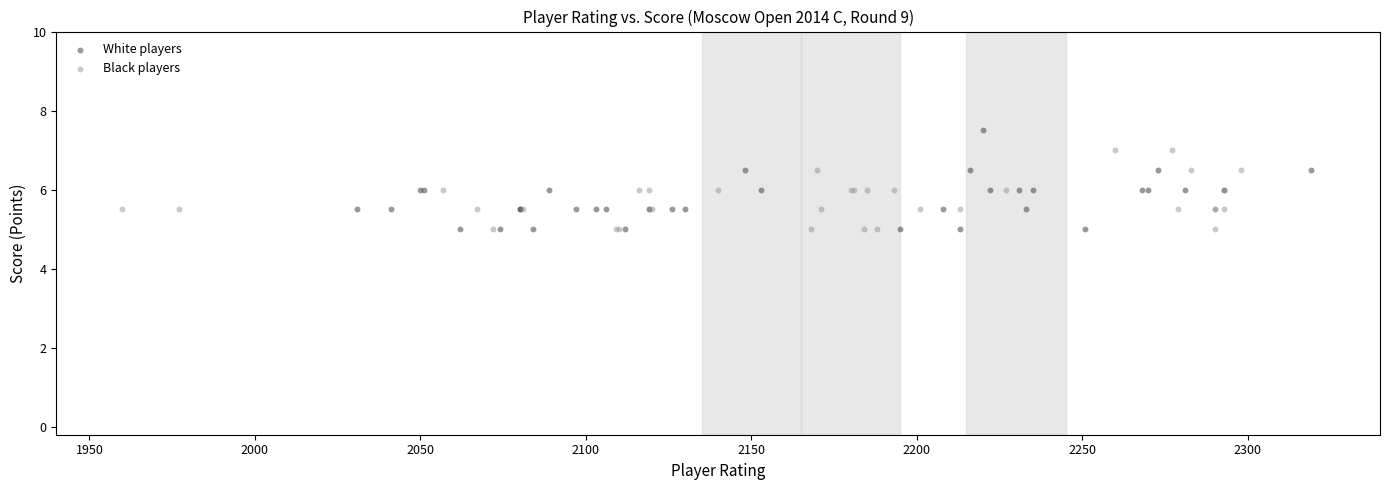

Which series has the widest spread of Y values?

White players